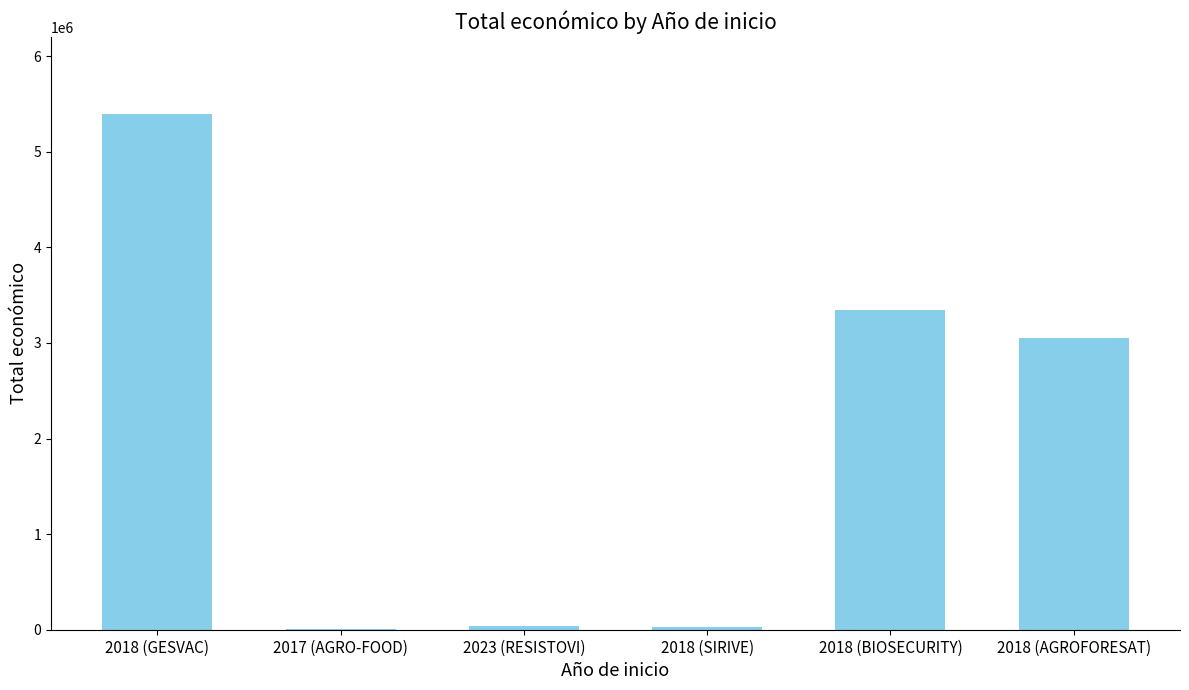

What is the difference between the values at 2018 (GESVAC) and 2018 (SIRIVE)?

5366581